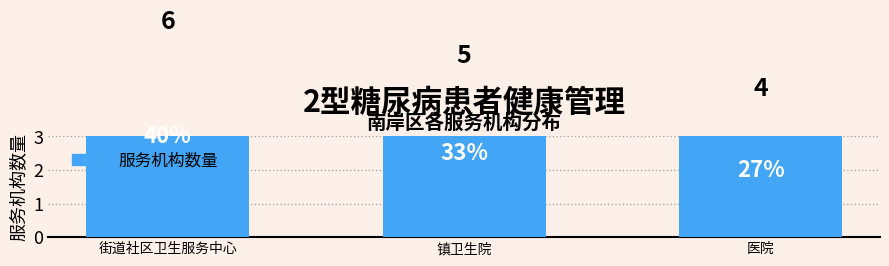

How many values are between 4 and 6?

3